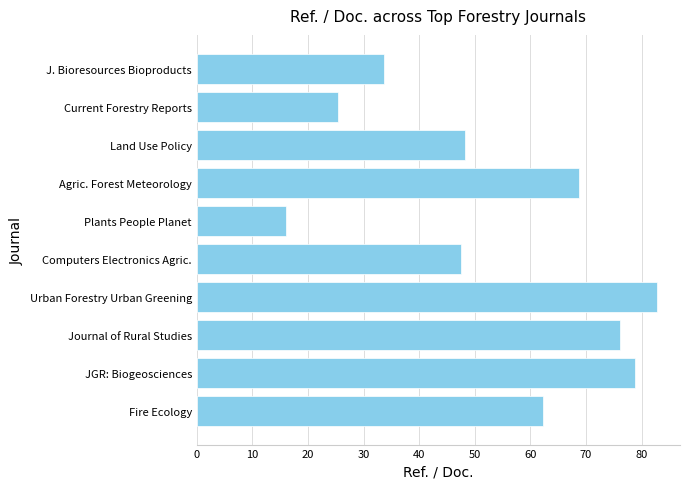

Are the bars horizontal?

Yes